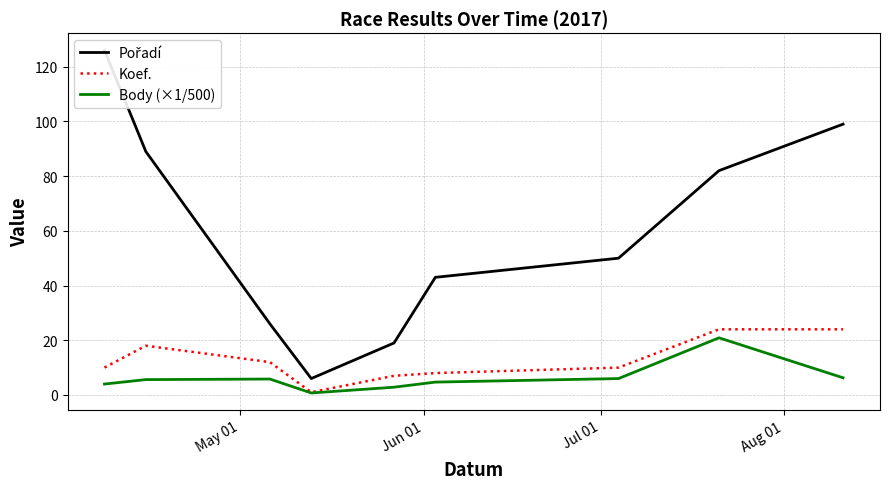

True or false: Koef. and Body (×1/500) intersect in this chart.

False